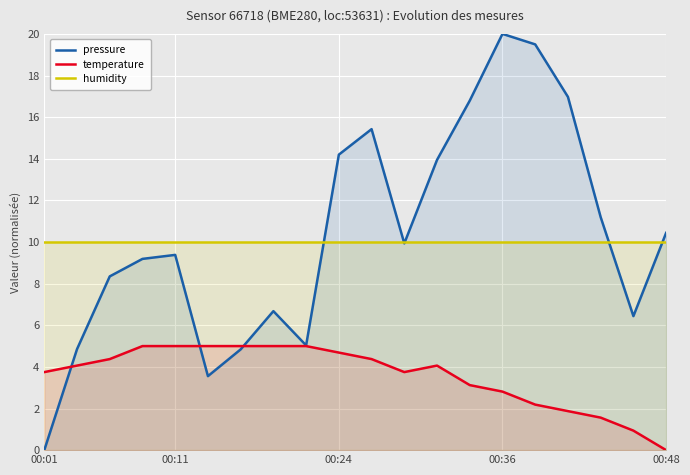

How many interior local valleys does the temperature series have?

1